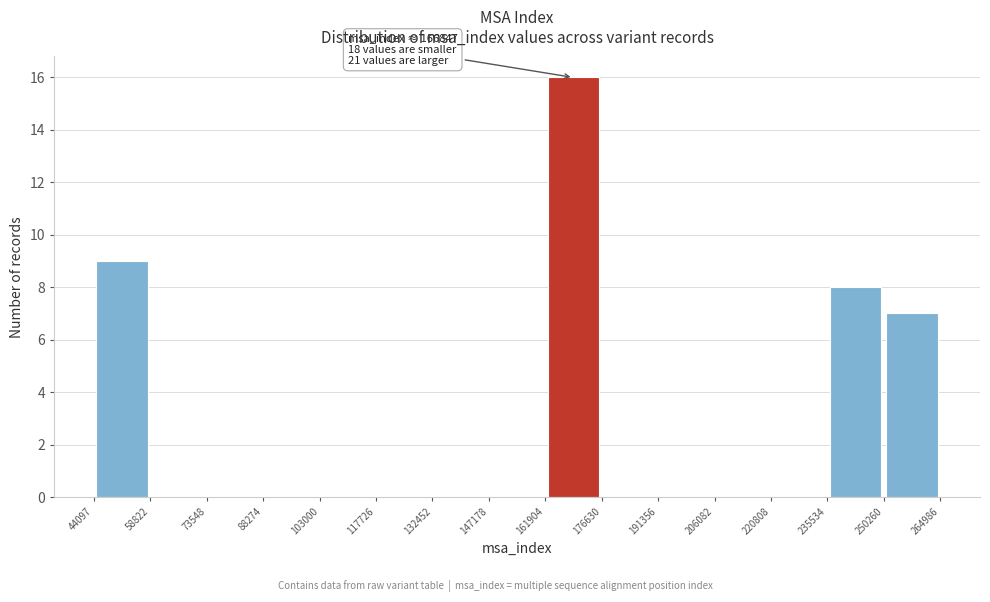

Which range on the x-axis has the tallest bar?

161904 to 176630